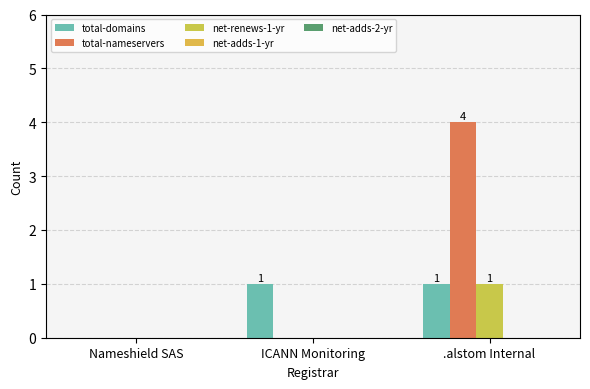

Is it true that total-nameservers equals -2 at ICANN Monitoring?

False